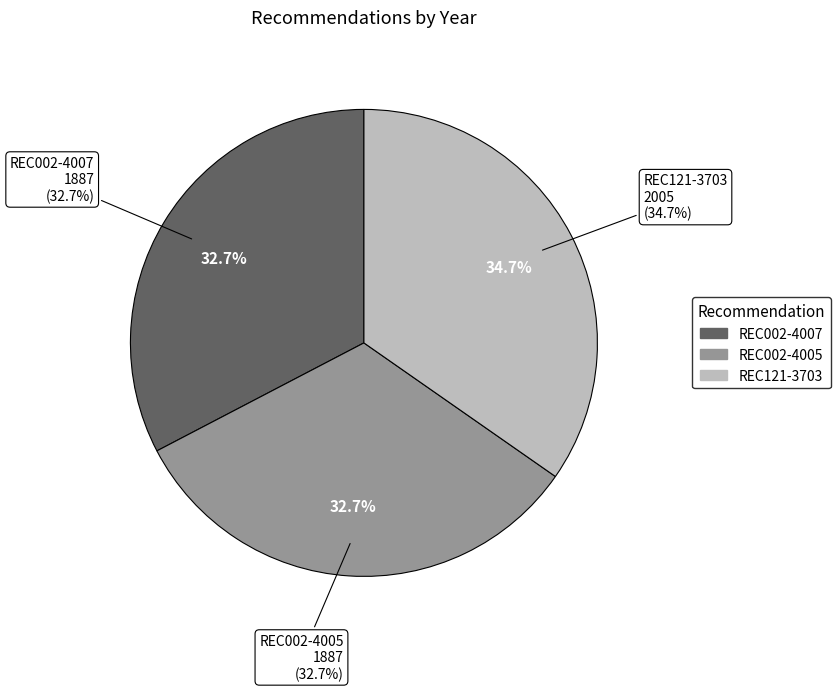

What percentage is NOT represented by REC121-3703?

65.3%